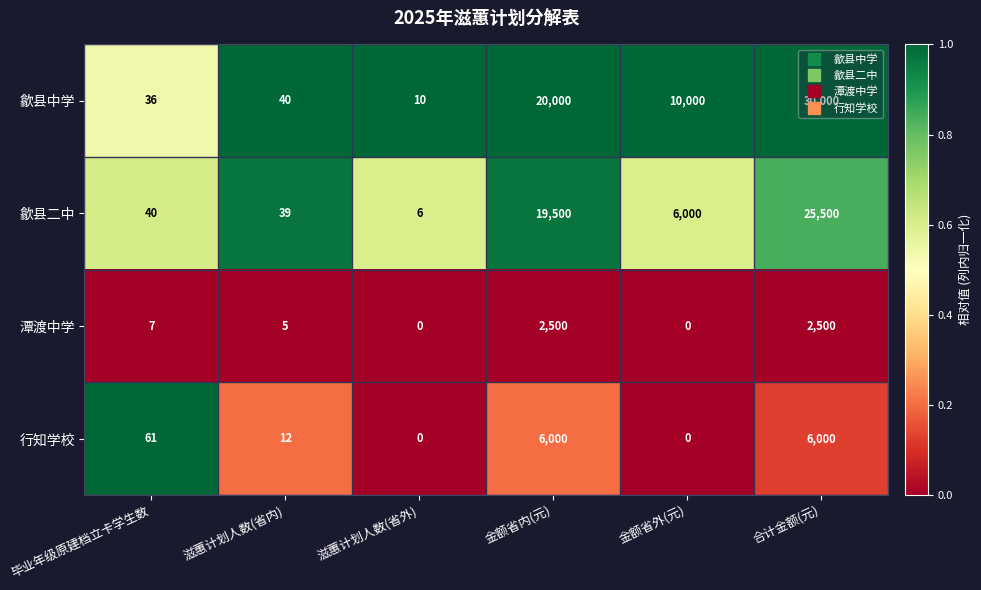

At which category is the sum across all series the highest?

合计金额(元)